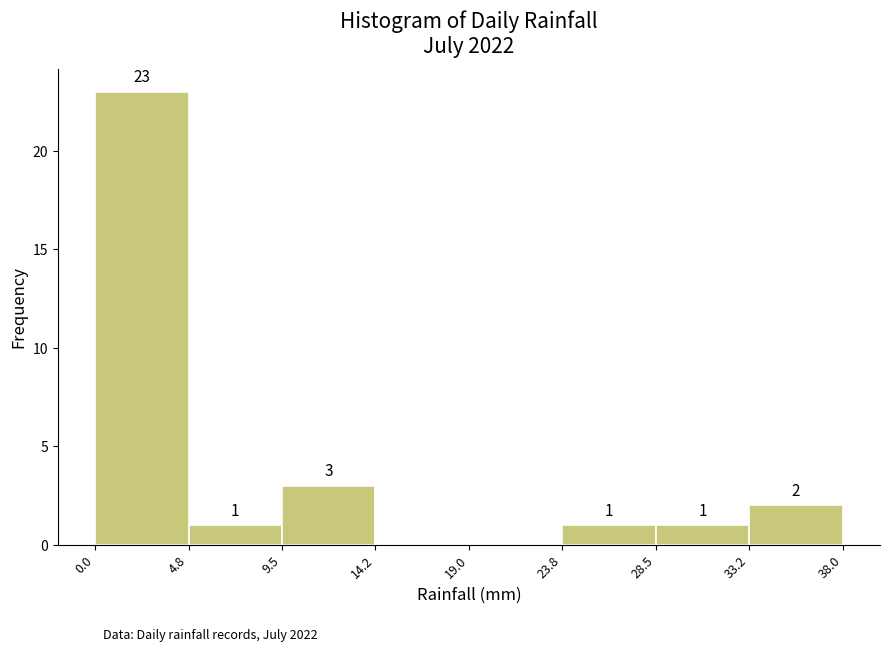

Over which range of the x-axis is the bar tallest?

0.0 to 4.8